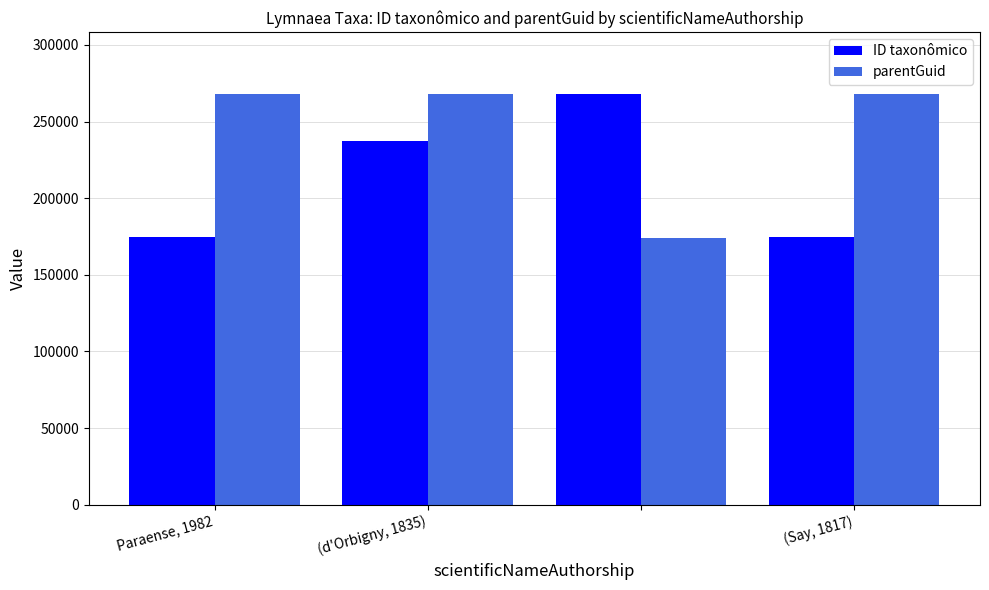

List the series in order of their overall mean, lowest first.

ID taxonômico, parentGuid